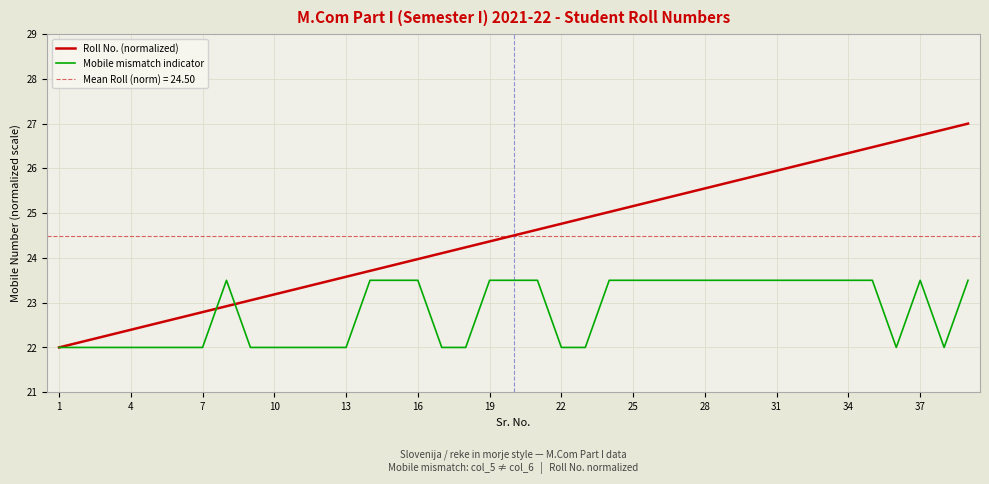

Which category has the lowest value in the Roll No. (normalized) series?

1